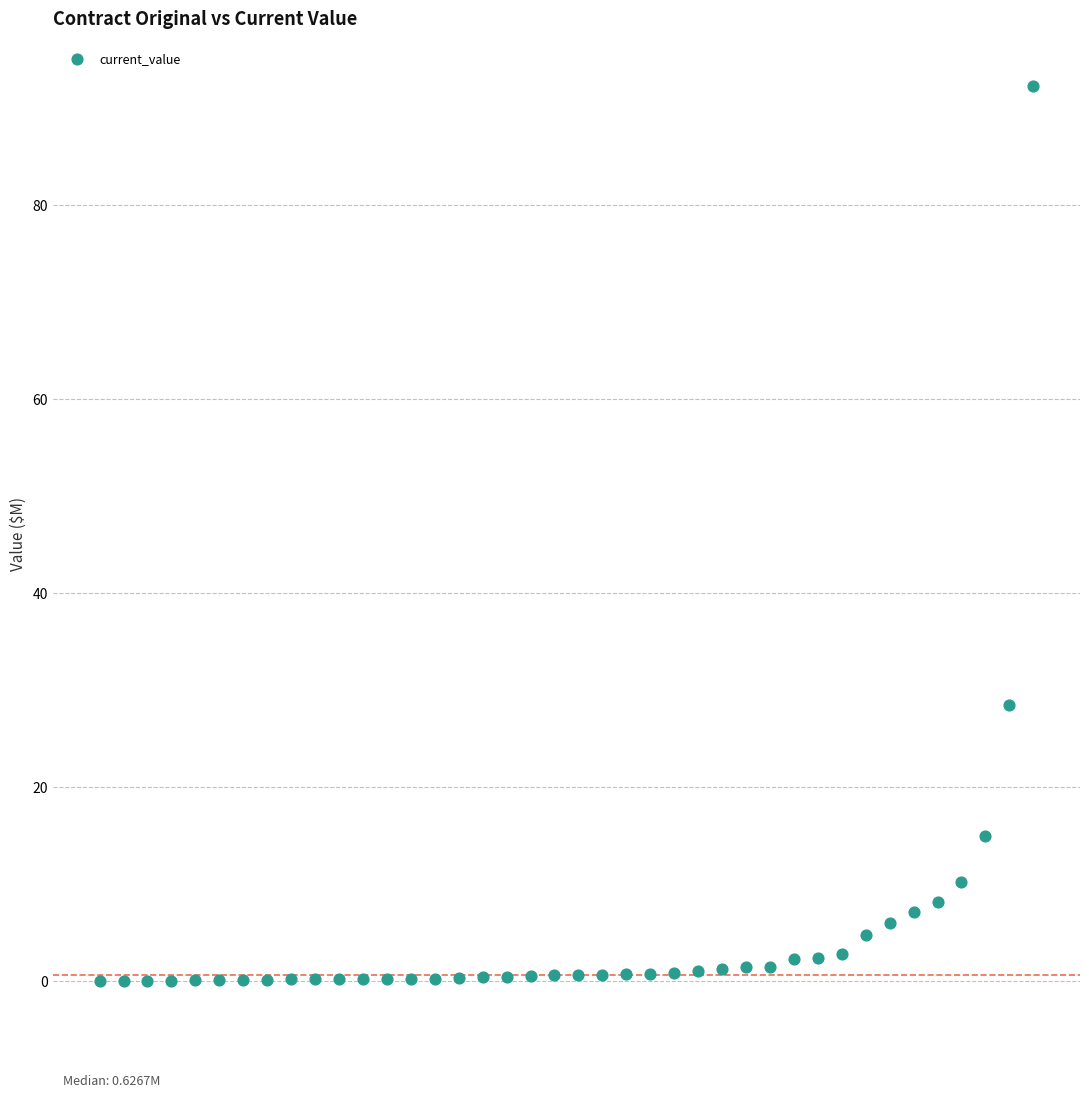

What Y value in the scatter plot is closest to 46?

28.5